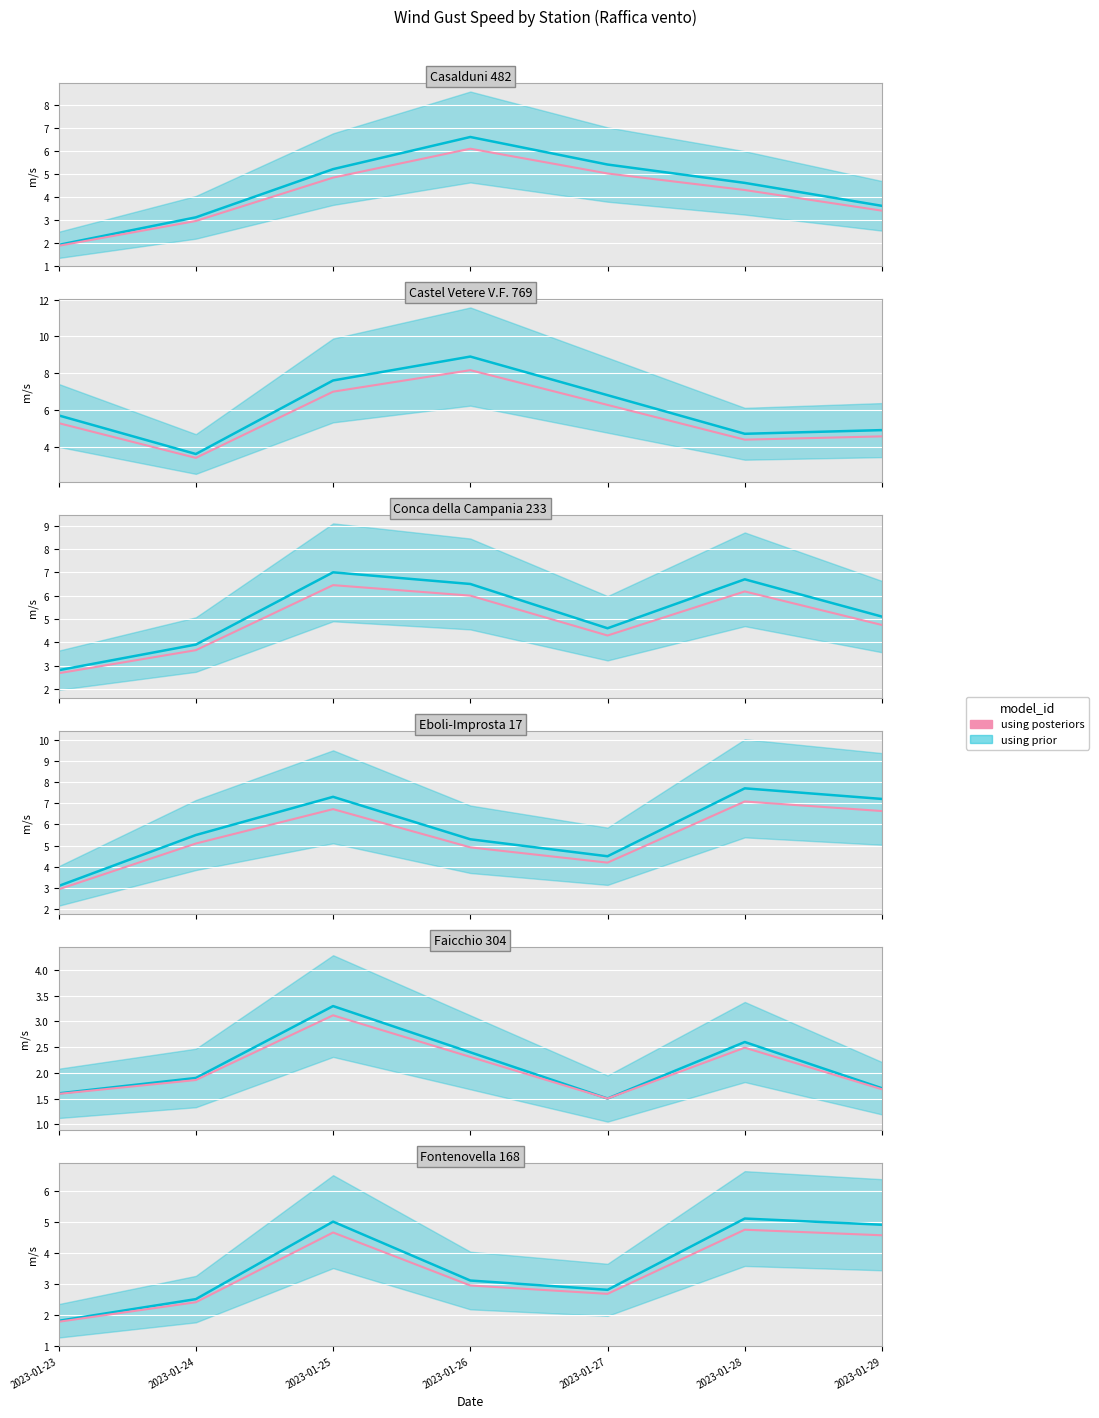

At how many categories does at least one series exceed 2?

6